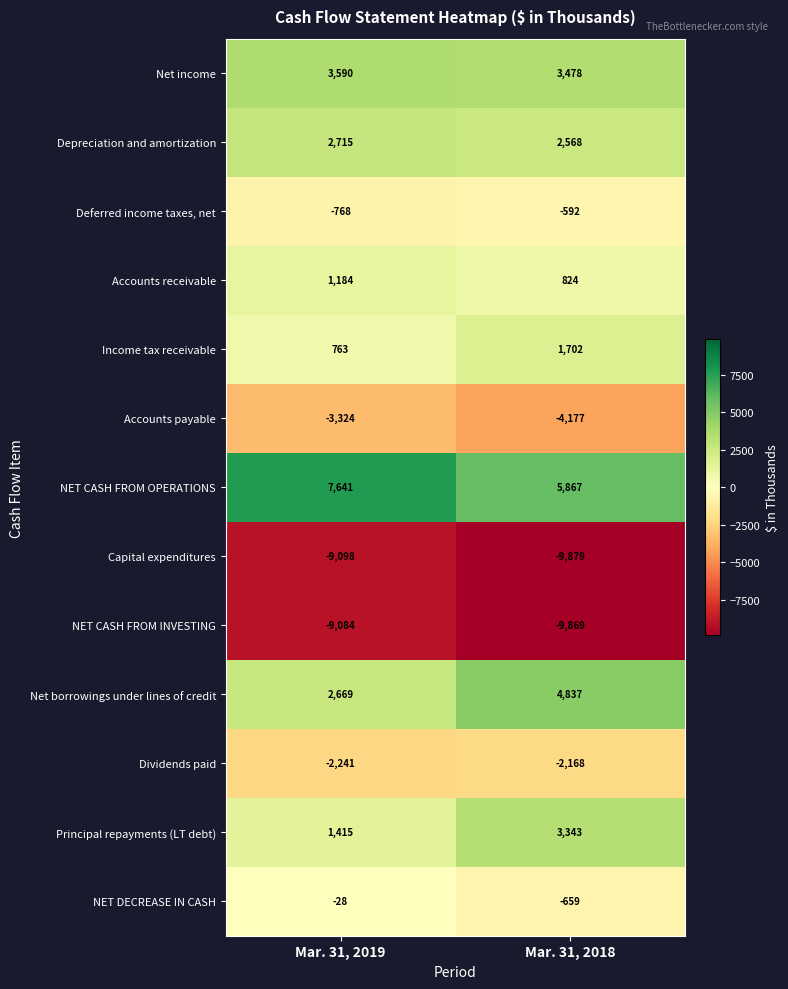

Which series changed the most between Mar. 31, 2019 and Mar. 31, 2018?

Net borrowings under lines of credit